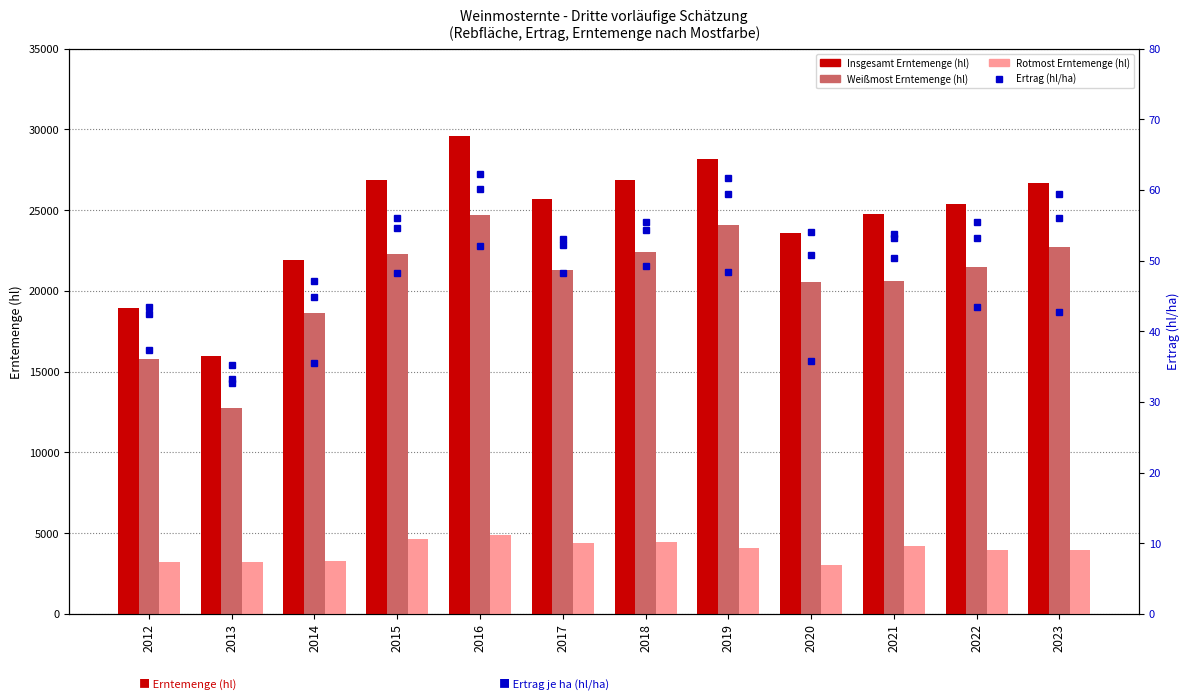

Which has a higher value, 2020 or 2013?

2020